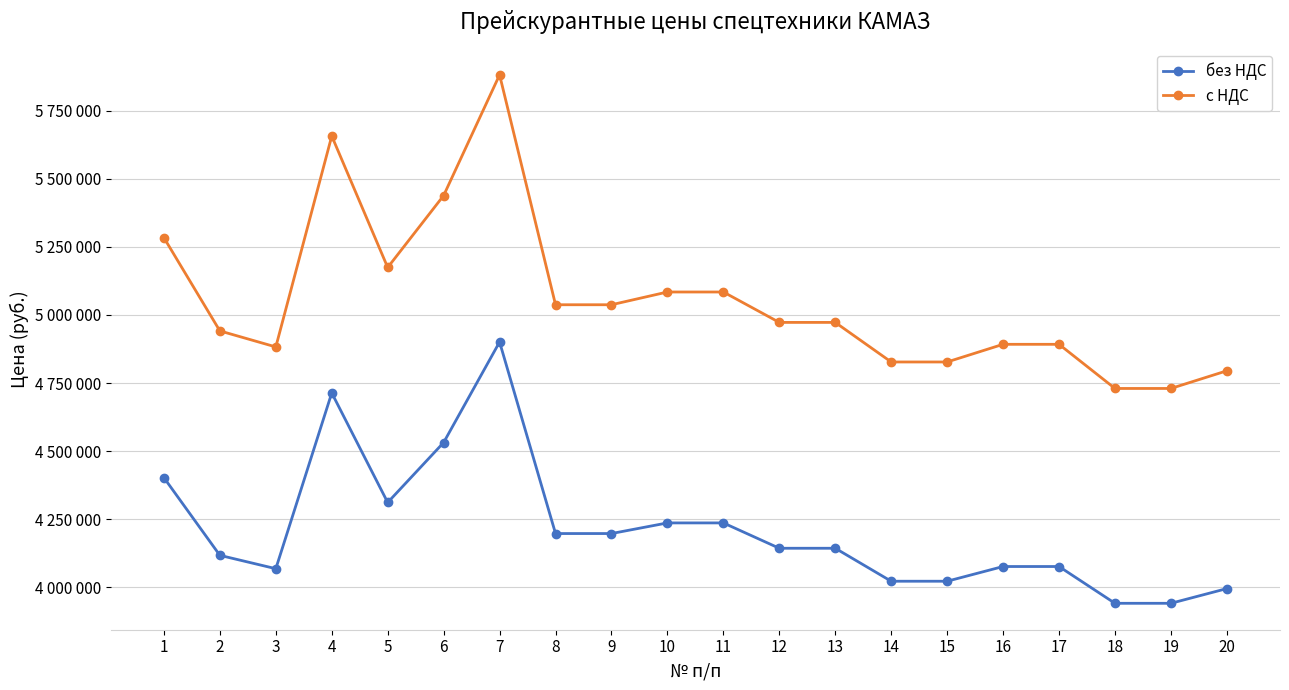

At which label is с НДС closest to 5305800?

1